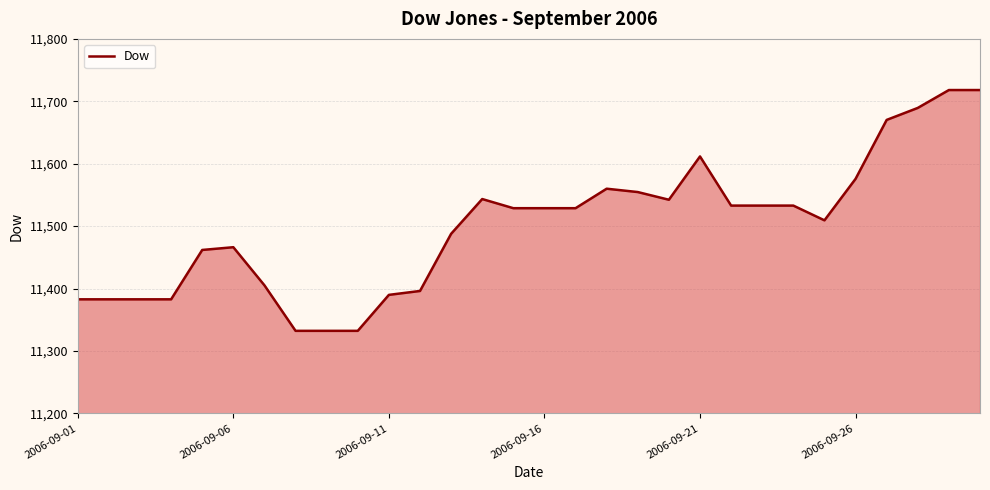

What is the difference between the maximum and minimum values?

385.8